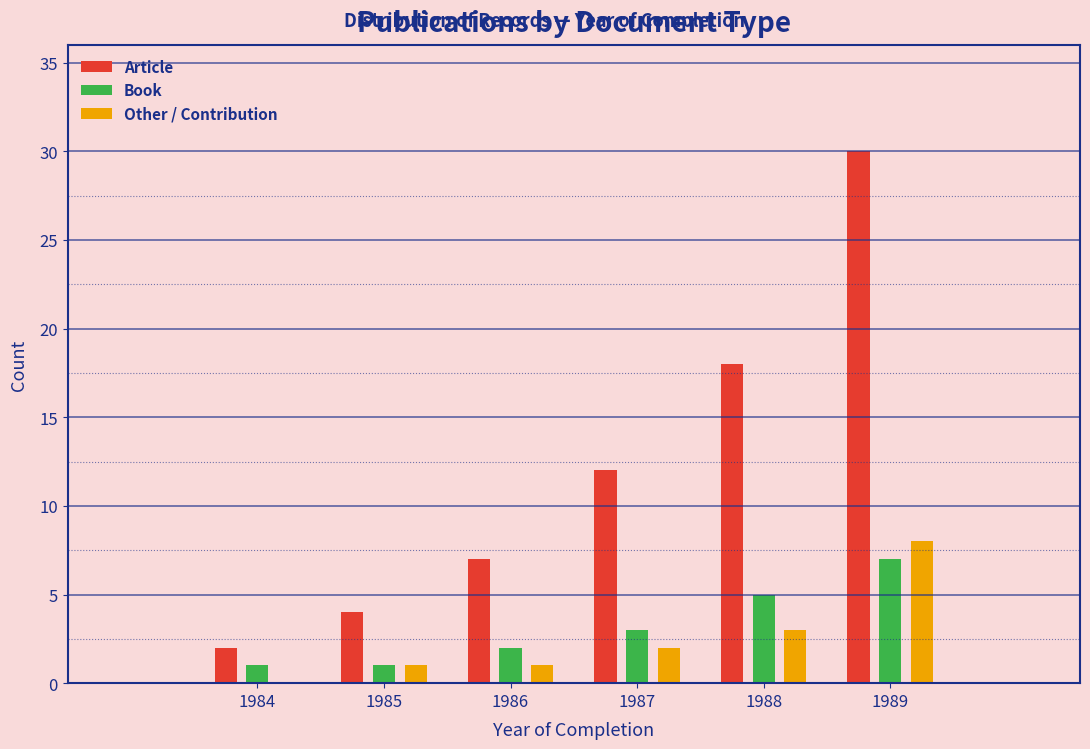

Reading right to left, extract all data points from this chart.

Article: 1989=30	1988=18	1987=12	1986=7	1985=4	1984=2
Book: 1989=7	1988=5	1987=3	1986=2	1985=1	1984=1
Other / Contribution: 1989=8	1988=3	1987=2	1986=1	1985=1	1984=0